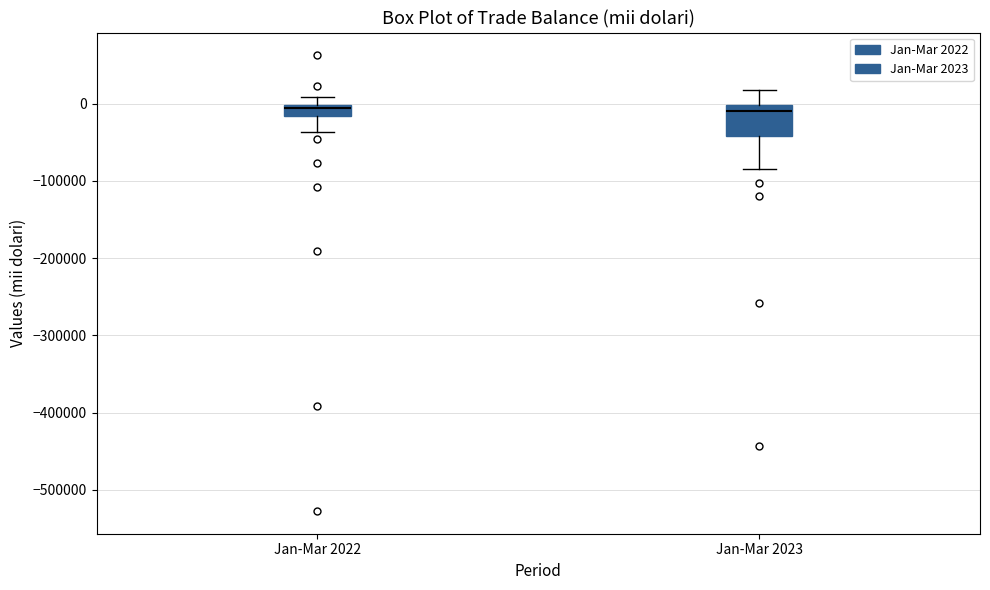

Comparing the boxes themselves (not the whiskers), which one is the tallest?

Jan-Mar 2023